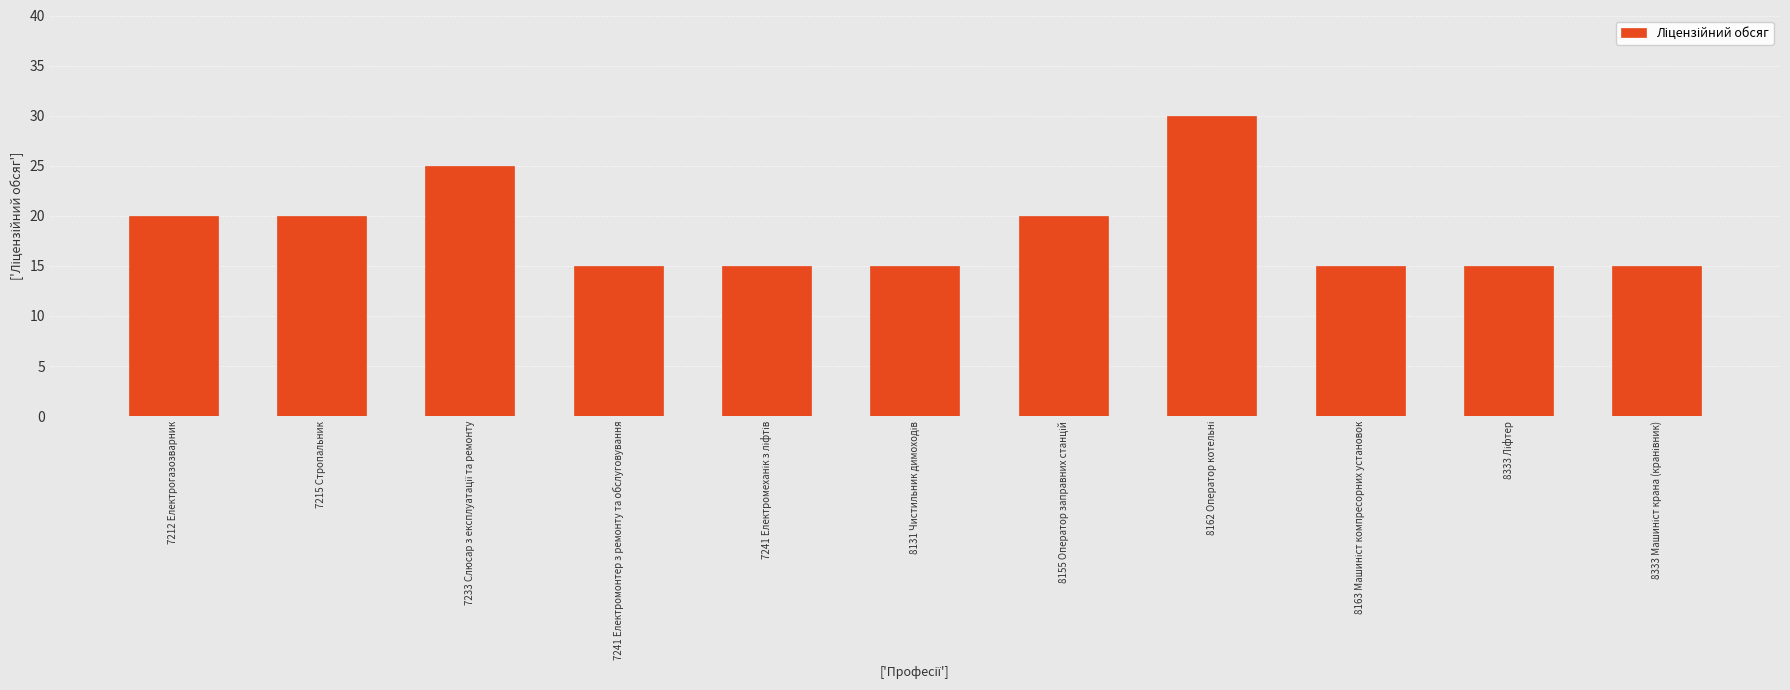

What is the average value?

19